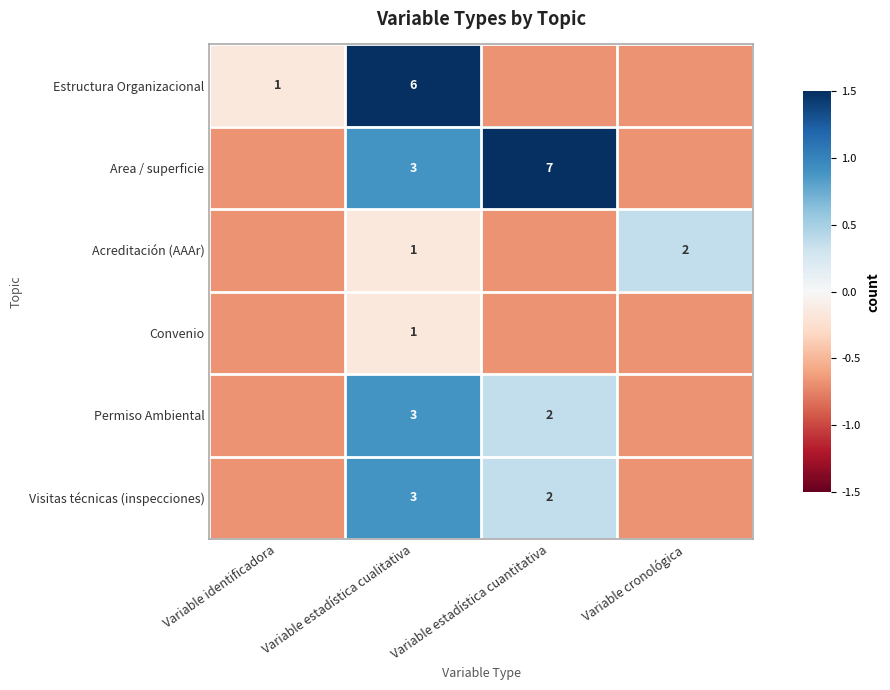

Is it true that Visitas técnicas (inspecciones) equals 0.2 at Variable estadística cuantitativa?

False